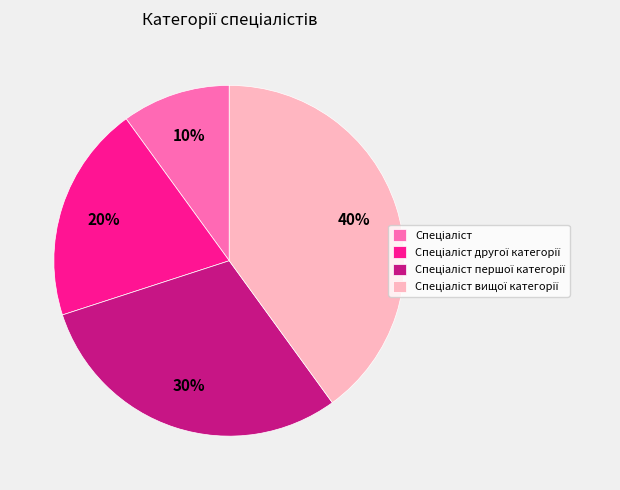

Which category has the smallest portion of the pie?

Спеціаліст